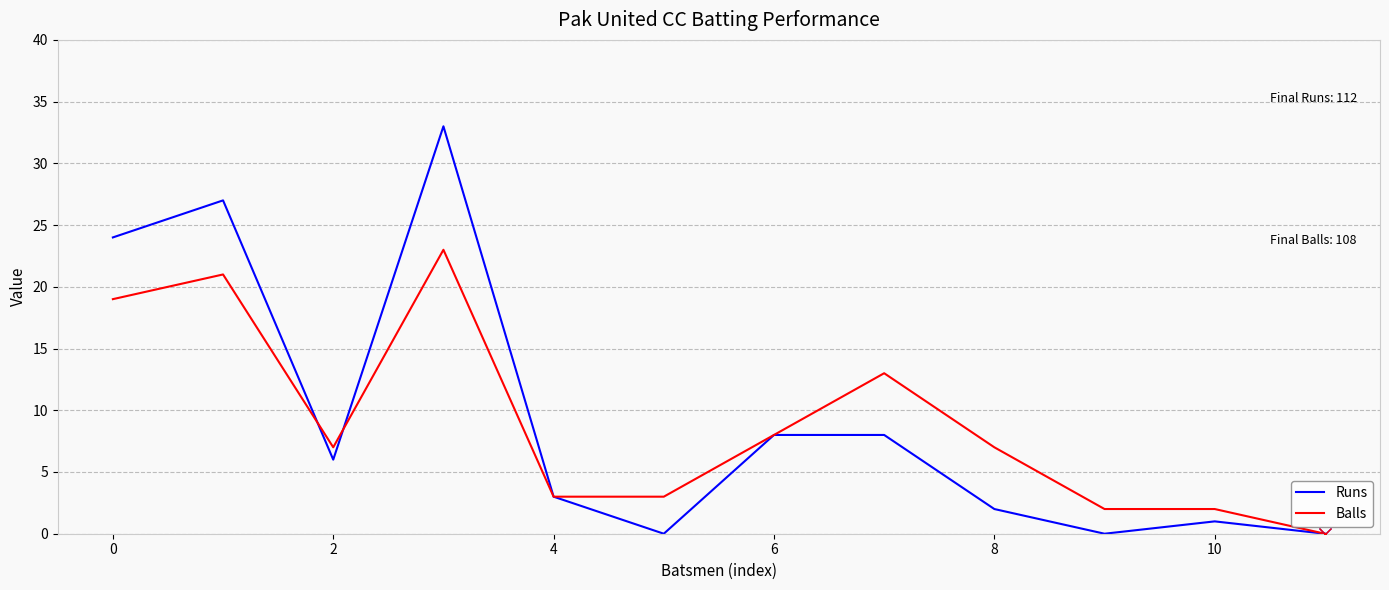

What are all the series names shown in the legend?

Runs, Balls